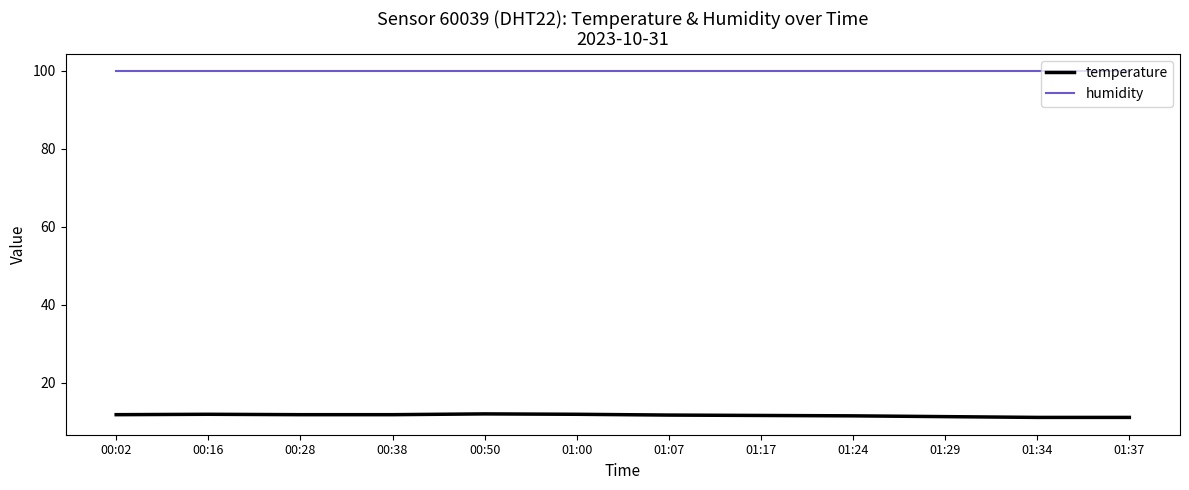

True or false: temperature and humidity cross at least once.

False